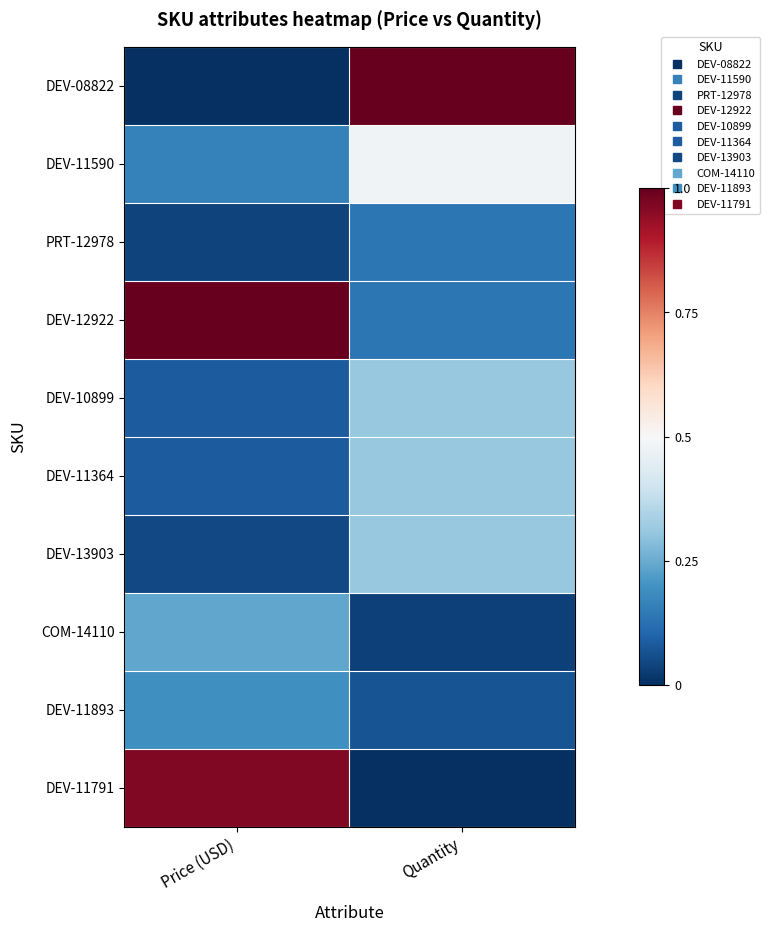

Which series has the largest total across all categories?

DEV-12922